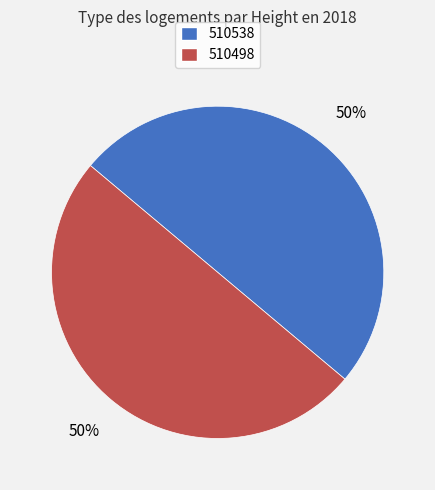

Do 510538 and 510498 together represent more than half of the pie?

Yes